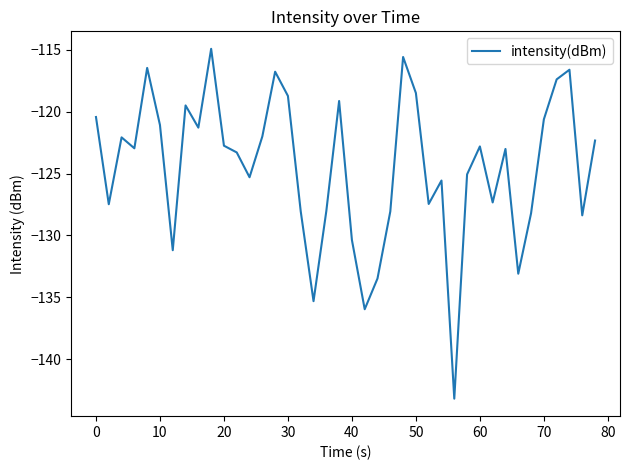

What is the difference between the maximum and minimum values?

28.3